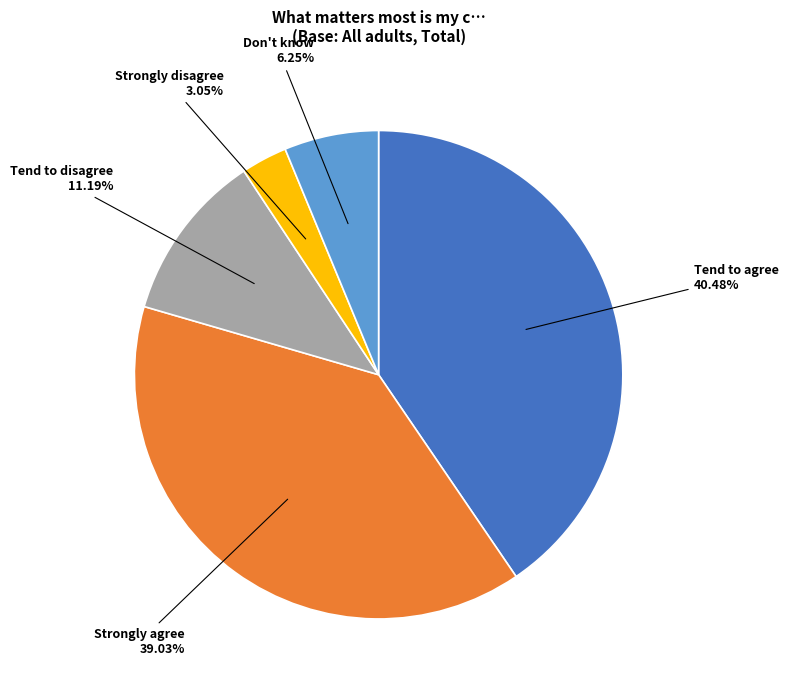

Count the number of slices in the pie.

5